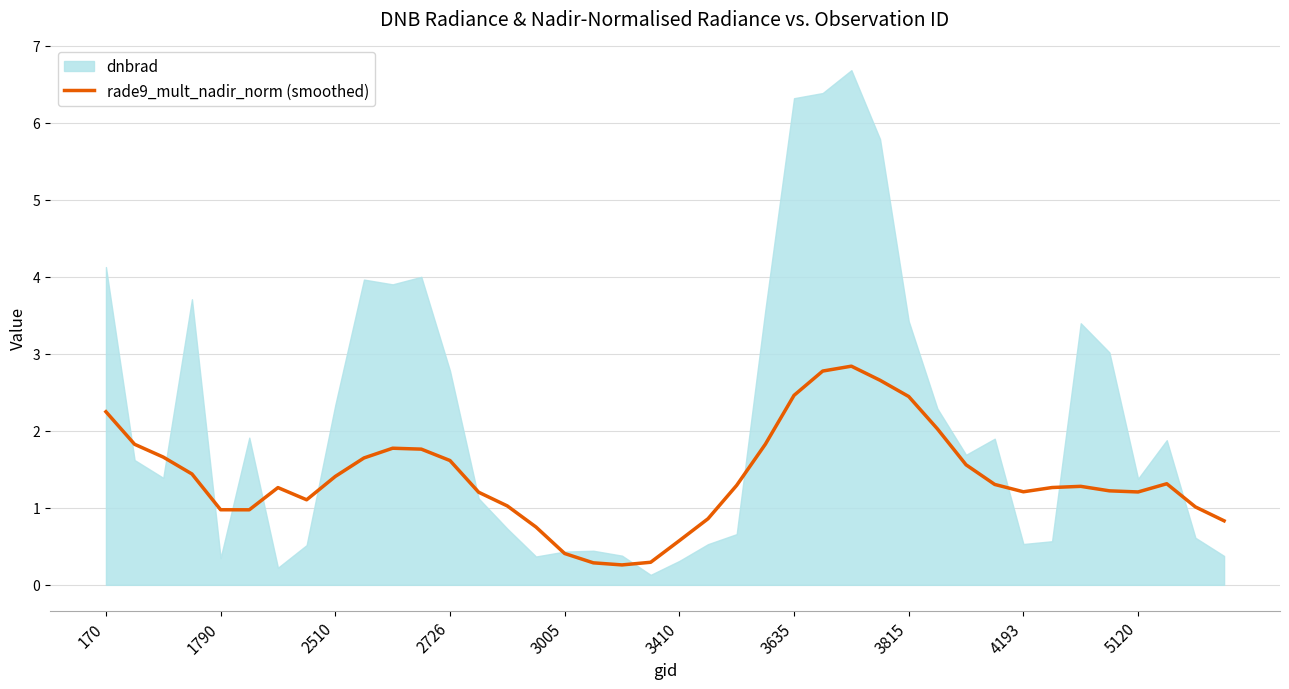

What is the highest value of the rade9_mult_nadir_norm (smoothed) series?

2.8